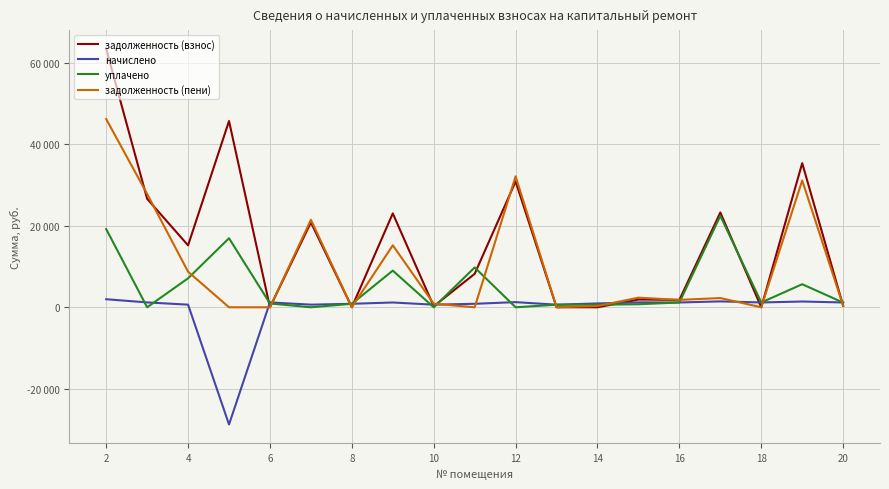

True or false: начислено has more than 0 points higher than both neighbors.

True